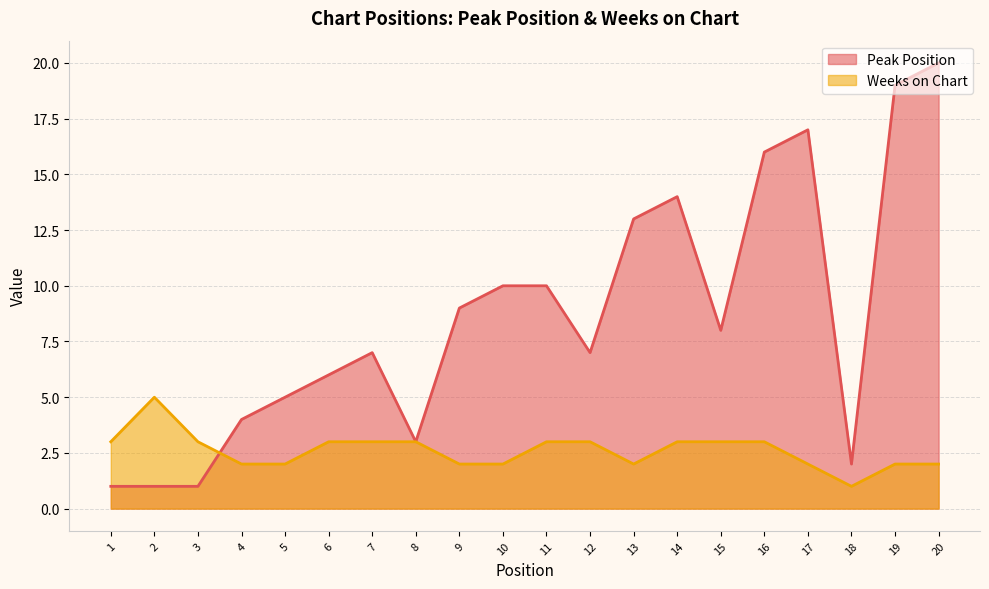

How many times do Weeks on Chart and Peak Position cross each other?

1